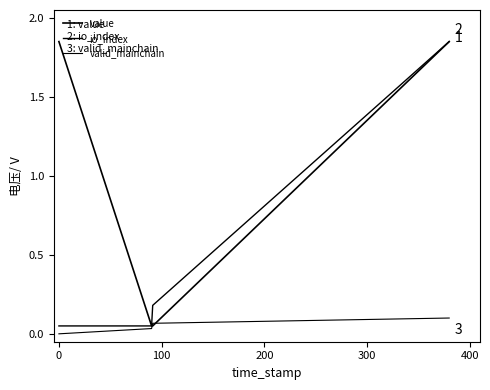

How many lines are shown in the chart?

3